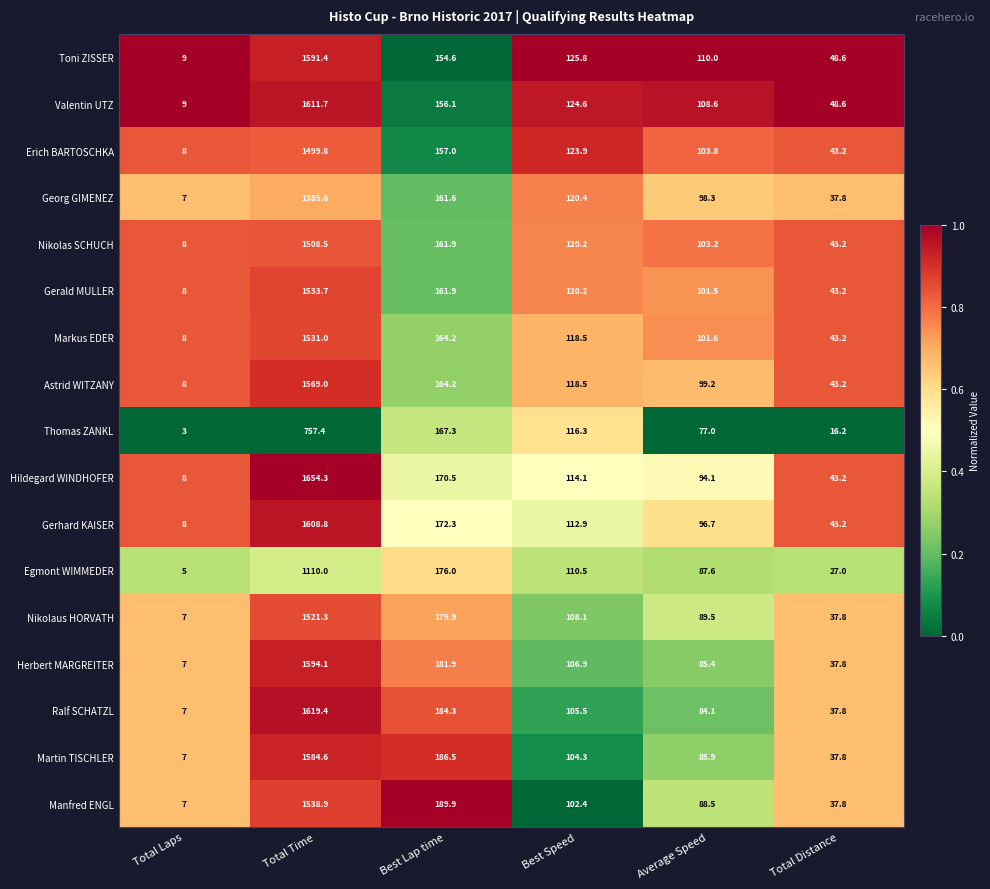

At which label does Egmont WIMMEDER reach its peak?

Total Time